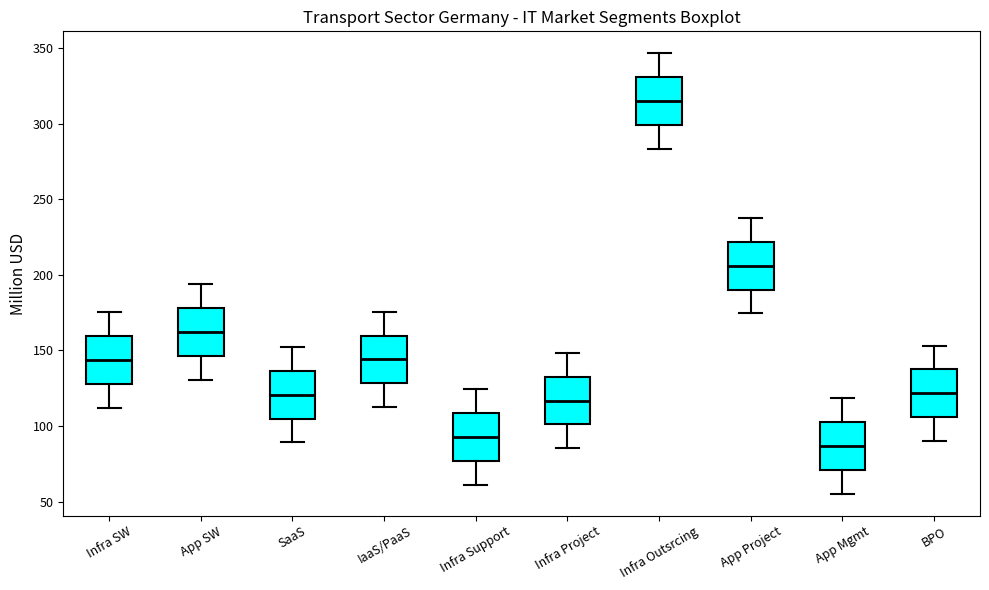

Which box has the lowest median line?

App Mgmt